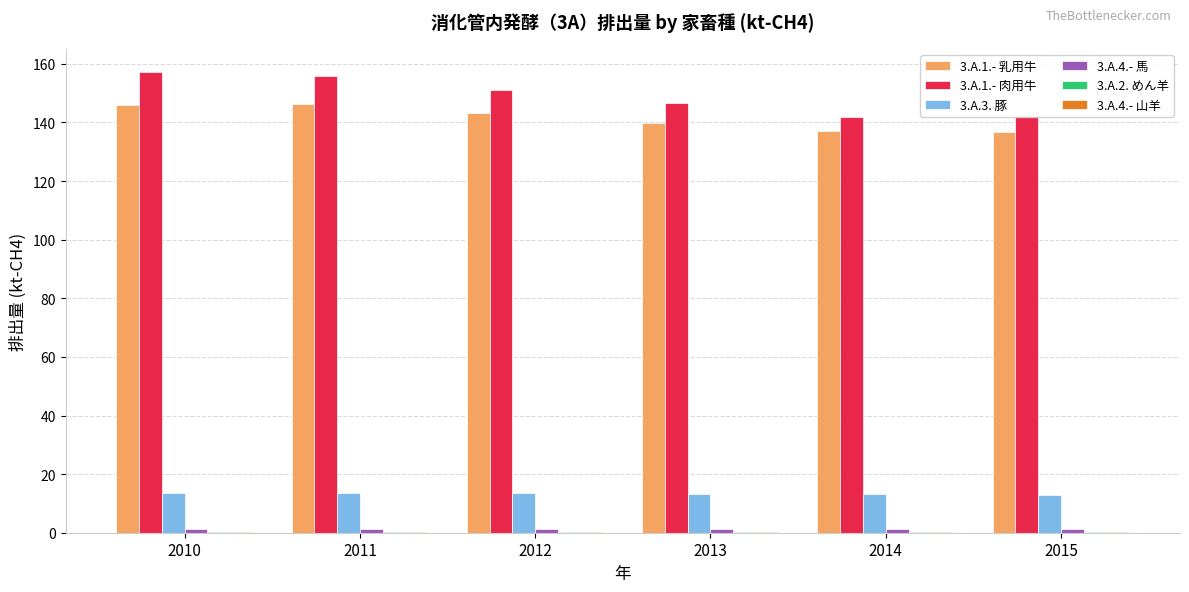

Which series has the largest total across all categories?

3.A.1.- 肉用牛